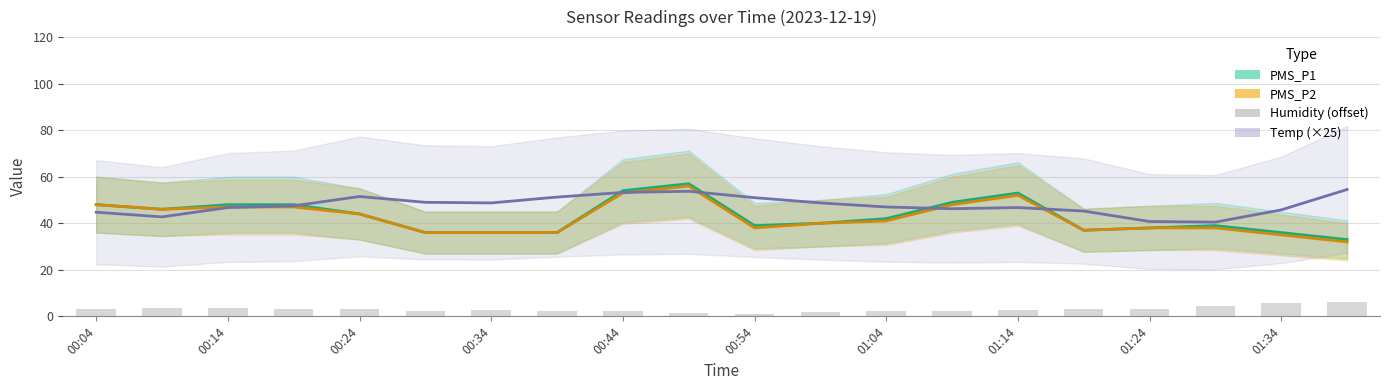

What is the minimum value for PMS_P1?

33.0